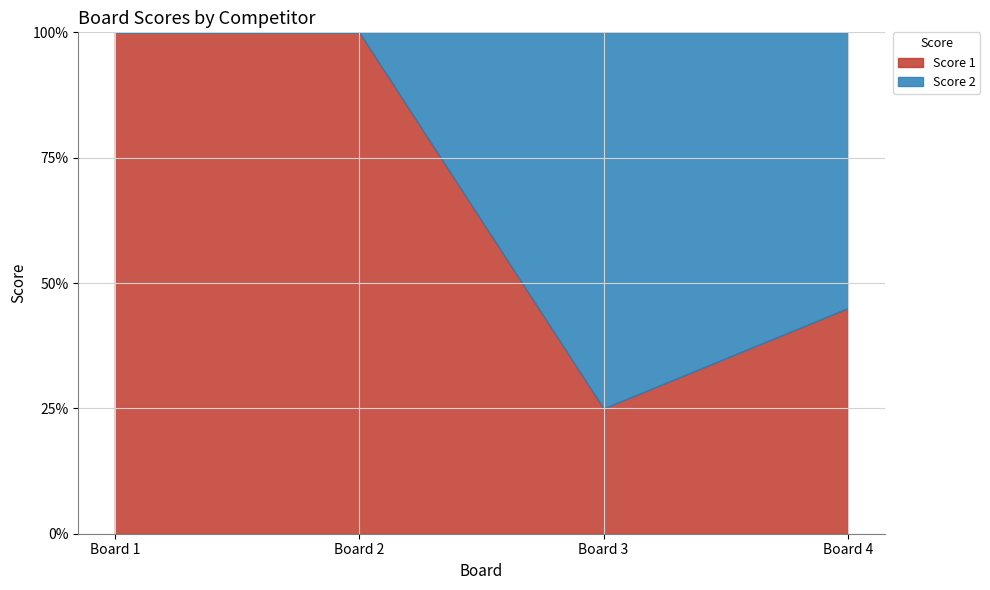

Where do Score 2 and Score 1 first cross each other?

2 and 3